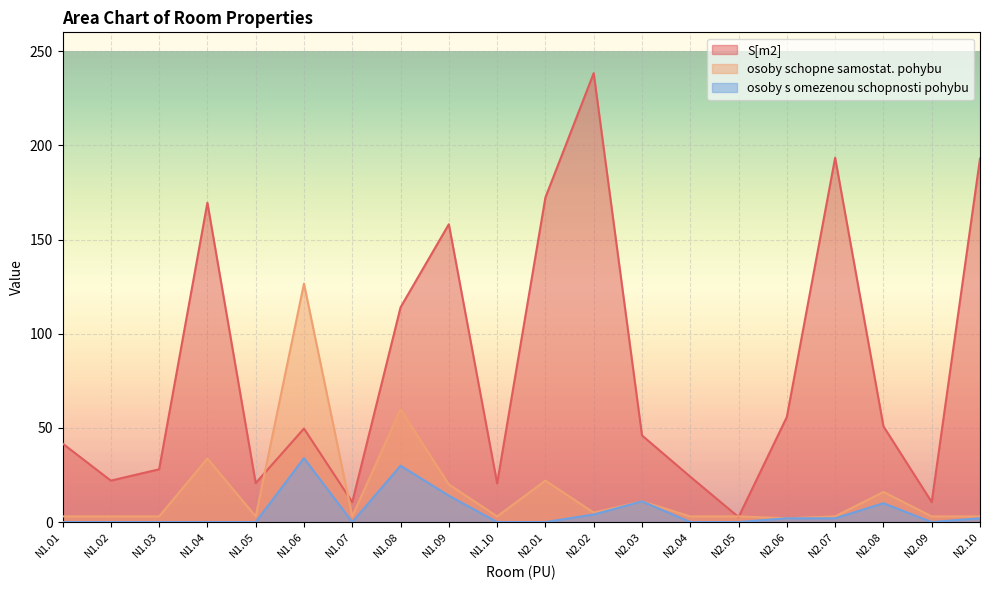

The value of osoby s omezenou schopnosti pohybu at N1.07 is 22.6. True or false?

False